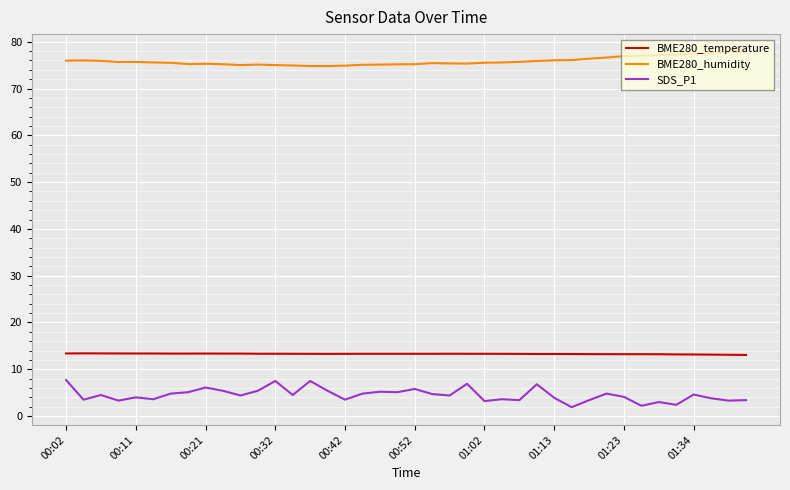

What is the average value of the SDS_P1 series?

4.5